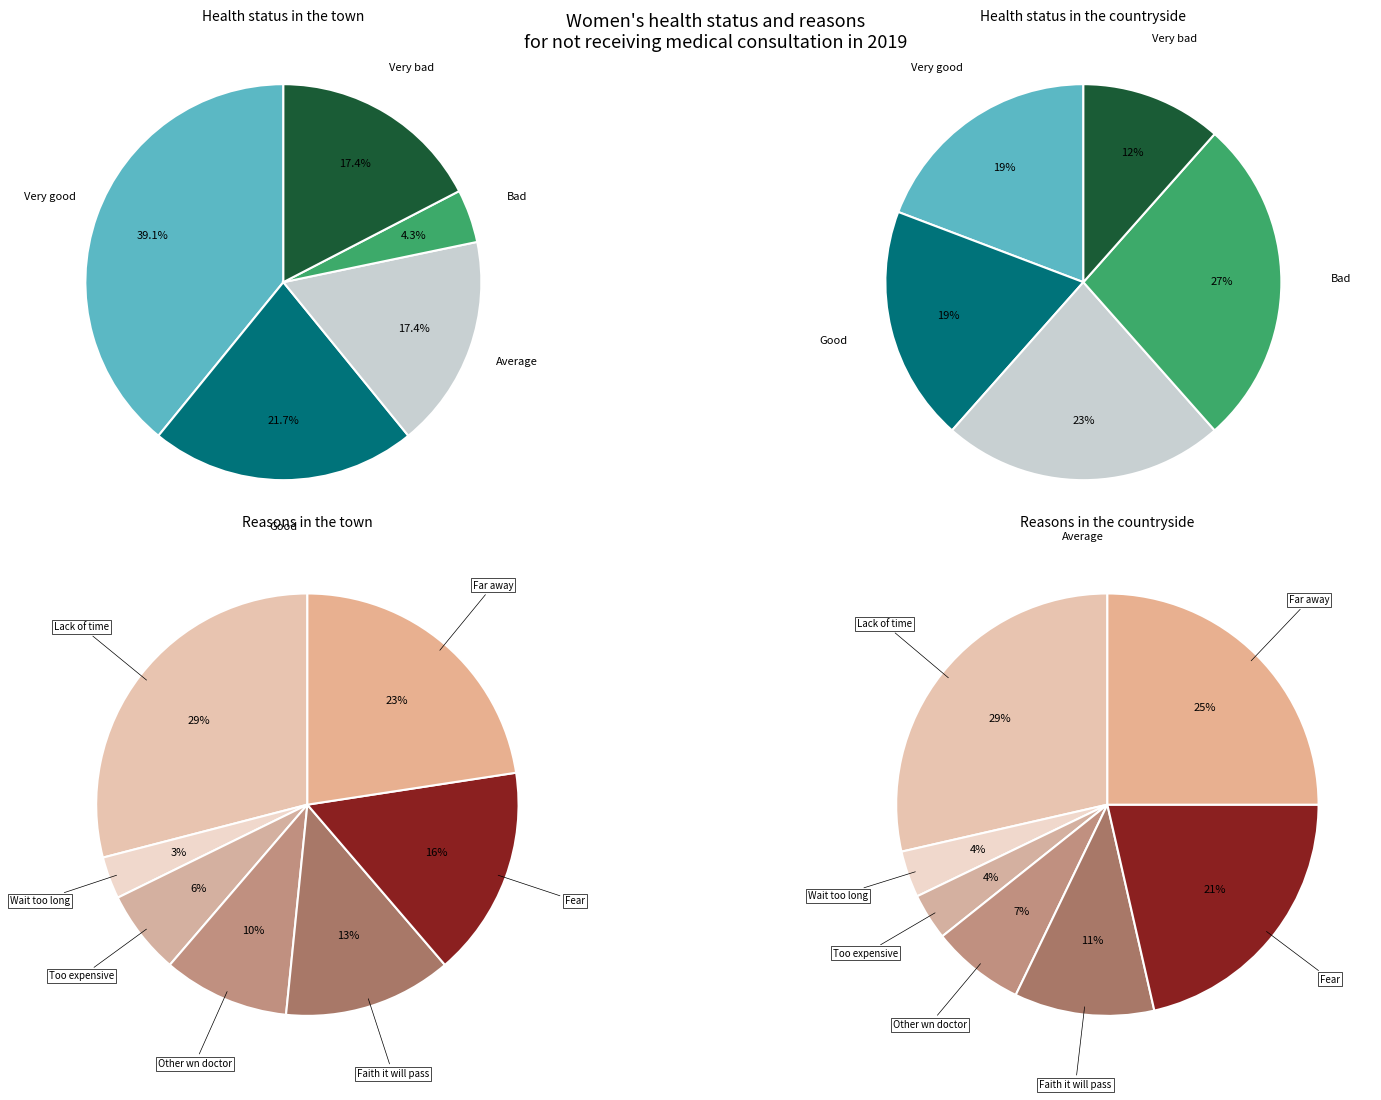

Is 8 the majority of the pie?

No